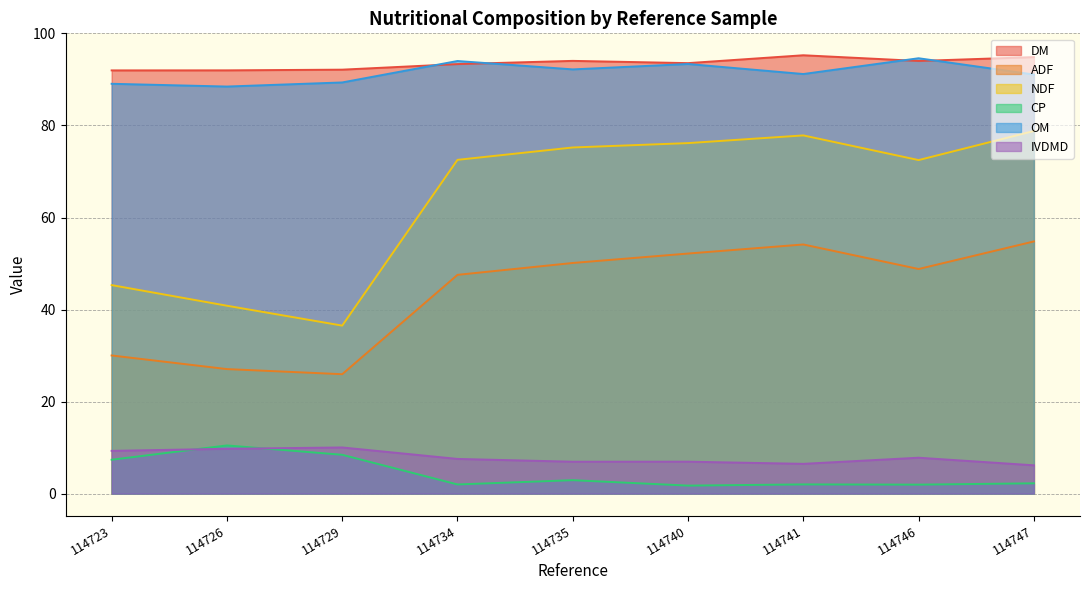

How many interior local valleys does the OM series have?

3